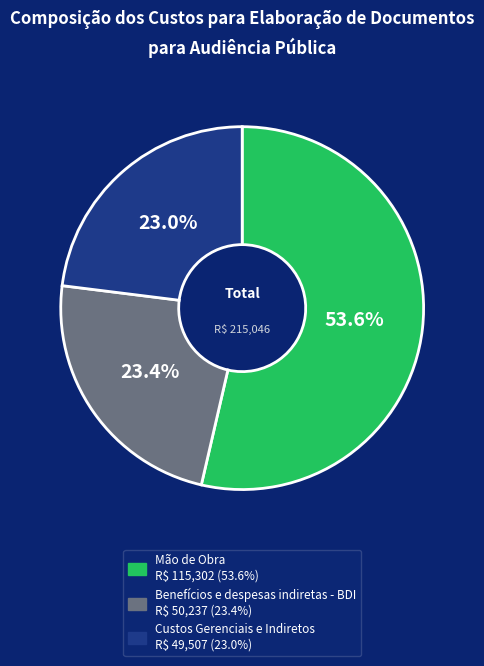

The Benefícios e despesas indiretas - BDI slice represents 14% of the pie. True or false?

False